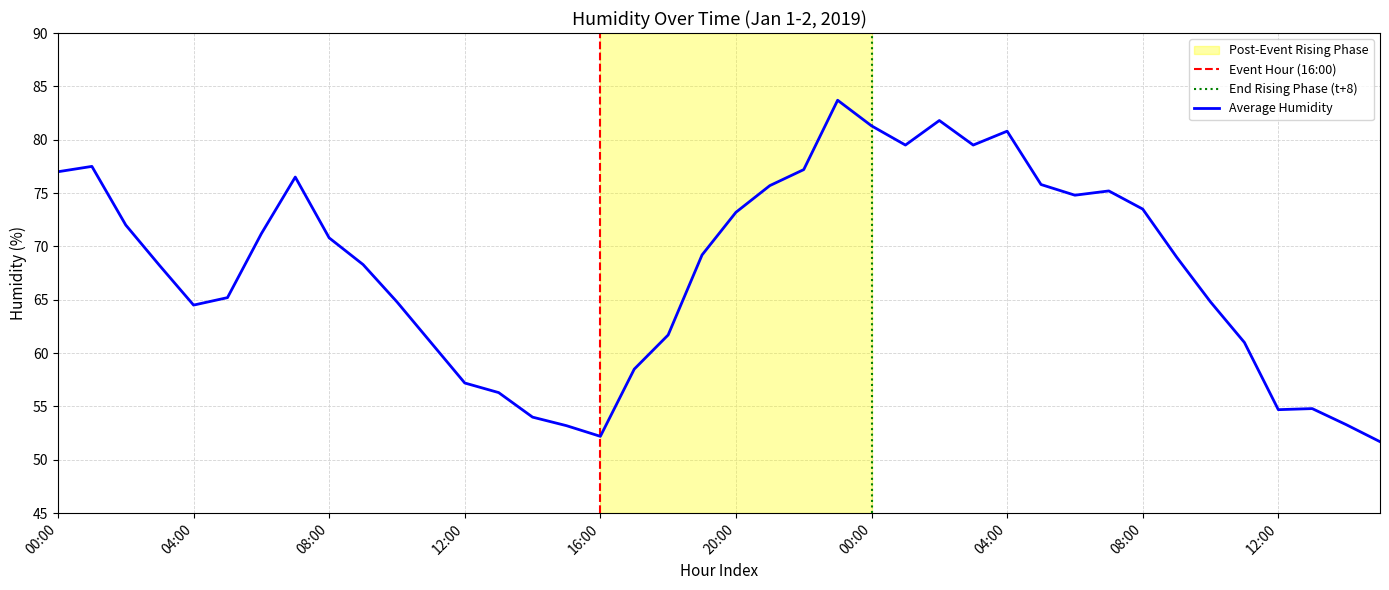

What is the difference between the second highest and minimum values?

30.1